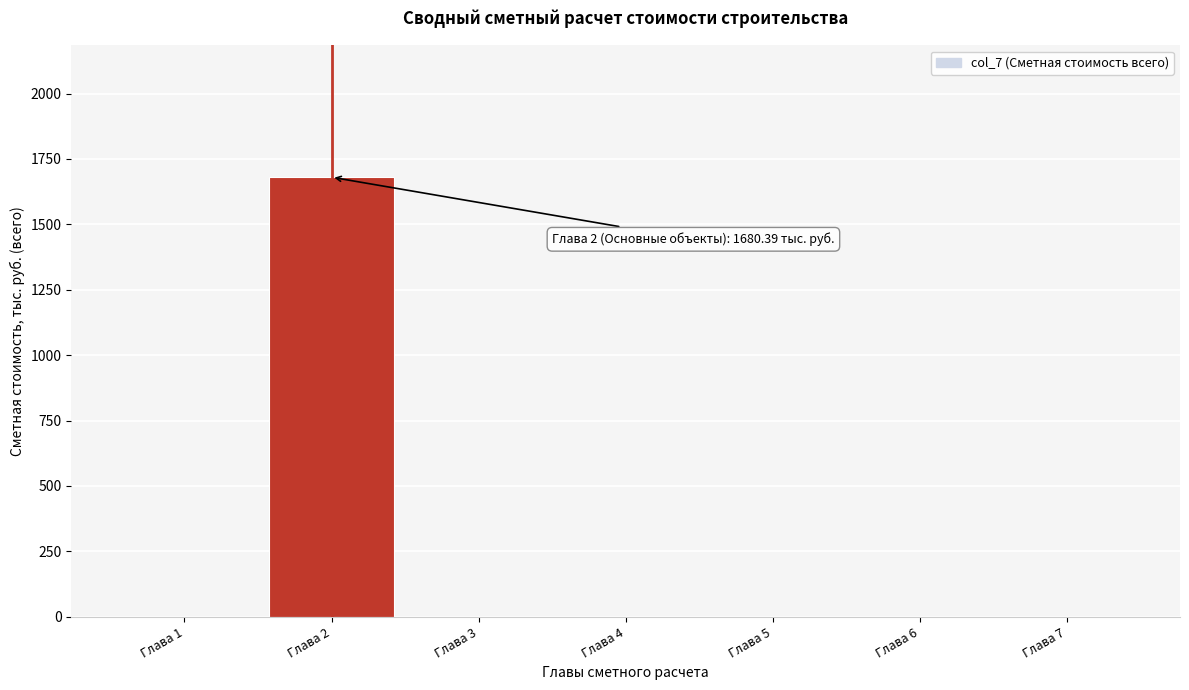

Reading left to right, transcribe all the data shown in this chart.

Глава 1=0.0	Глава 2=1680.4	Глава 3=0.0	Глава 4=0.0	Глава 5=0.0	Глава 6=0.0	Глава 7=0.0